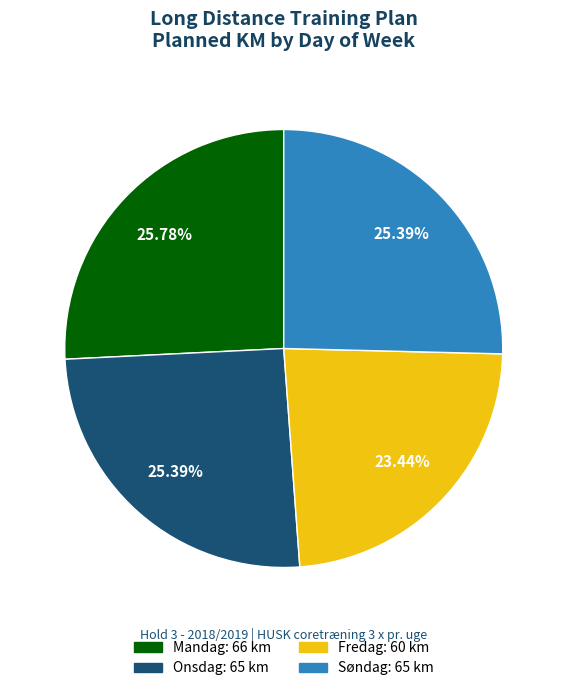

Which slice is the smallest?

Fredag